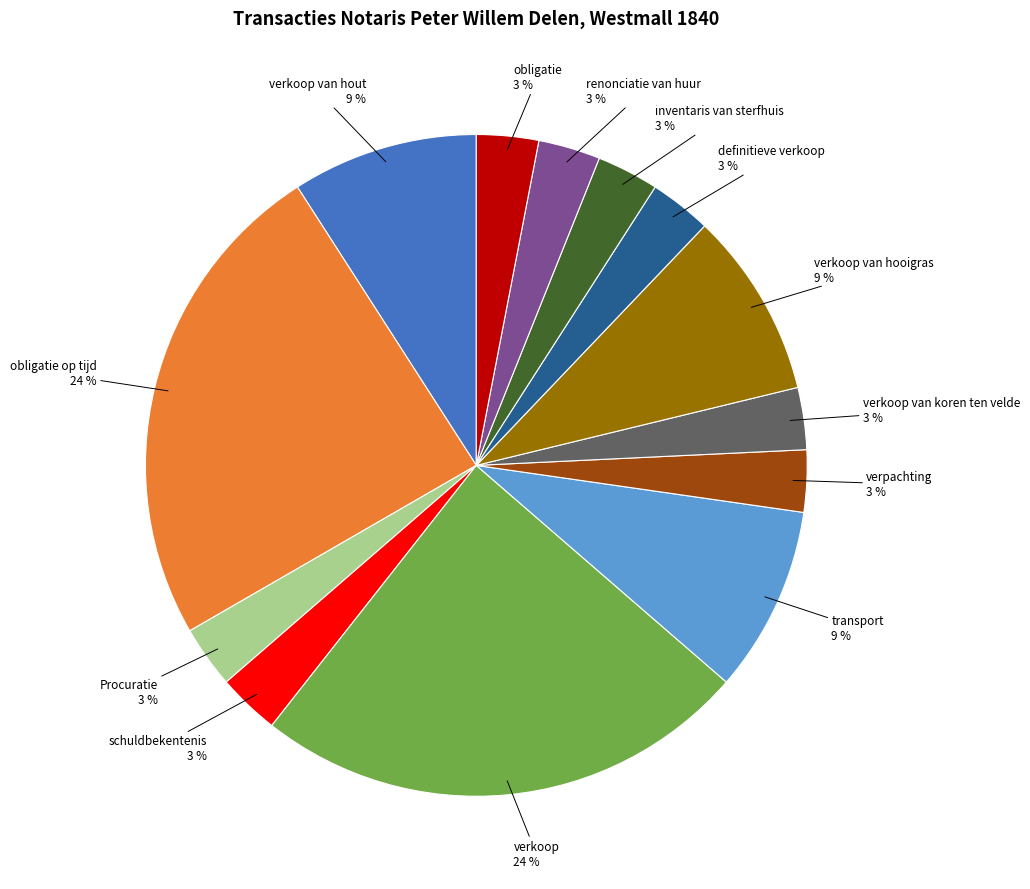

What percentage is the verkoop van koren ten velde slice, to the nearest percent?

3%